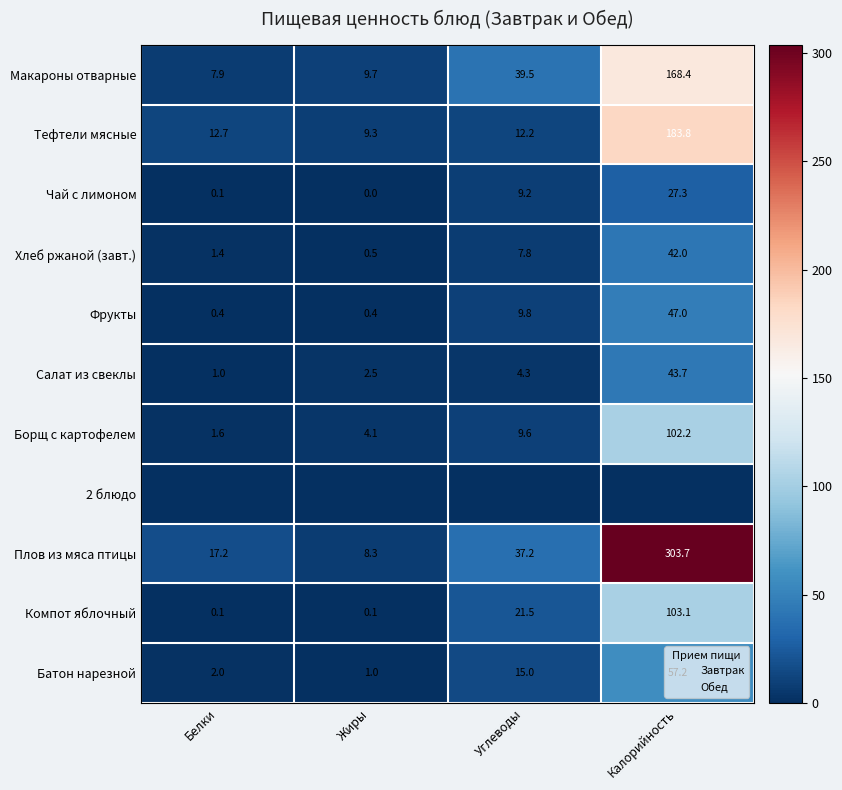

Which category has the lowest value in the Плов из мяса птицы series?

Жиры